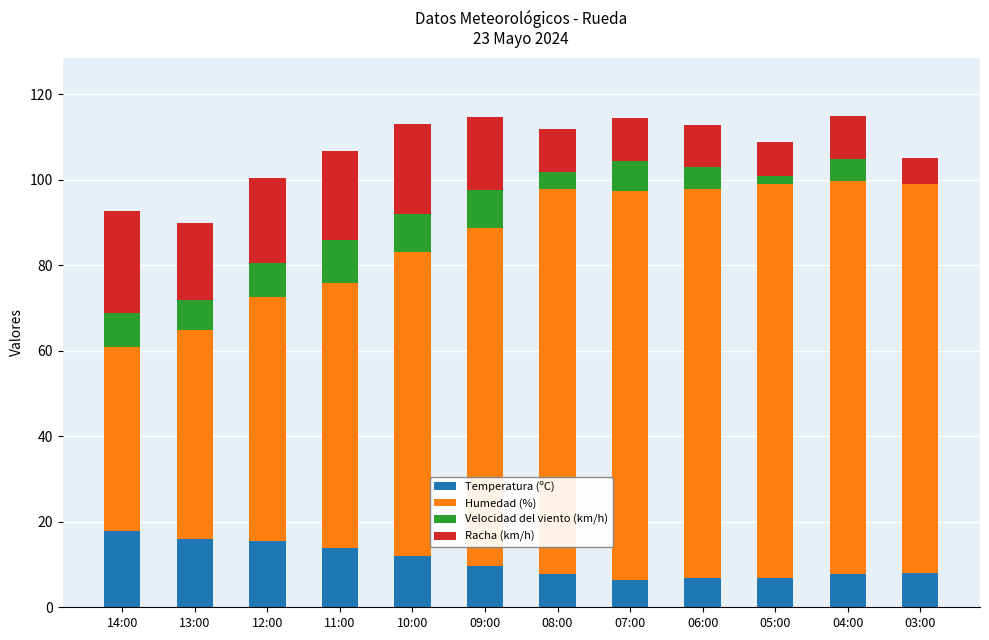

Is it true that Temperatura (ºC) equals 30.6 at 14:00?

False